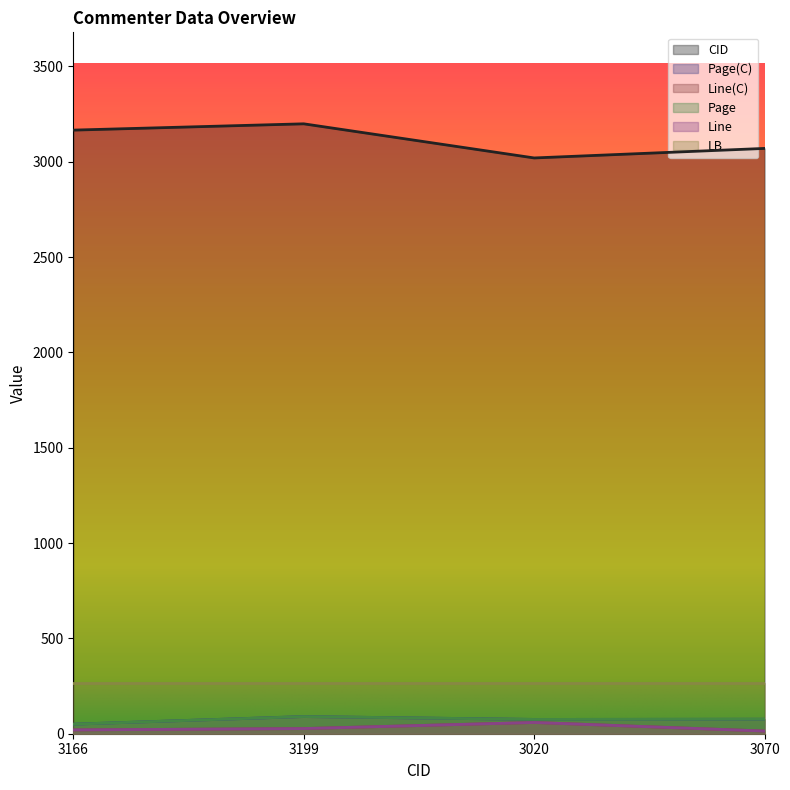

What position from the right is 3070?

1